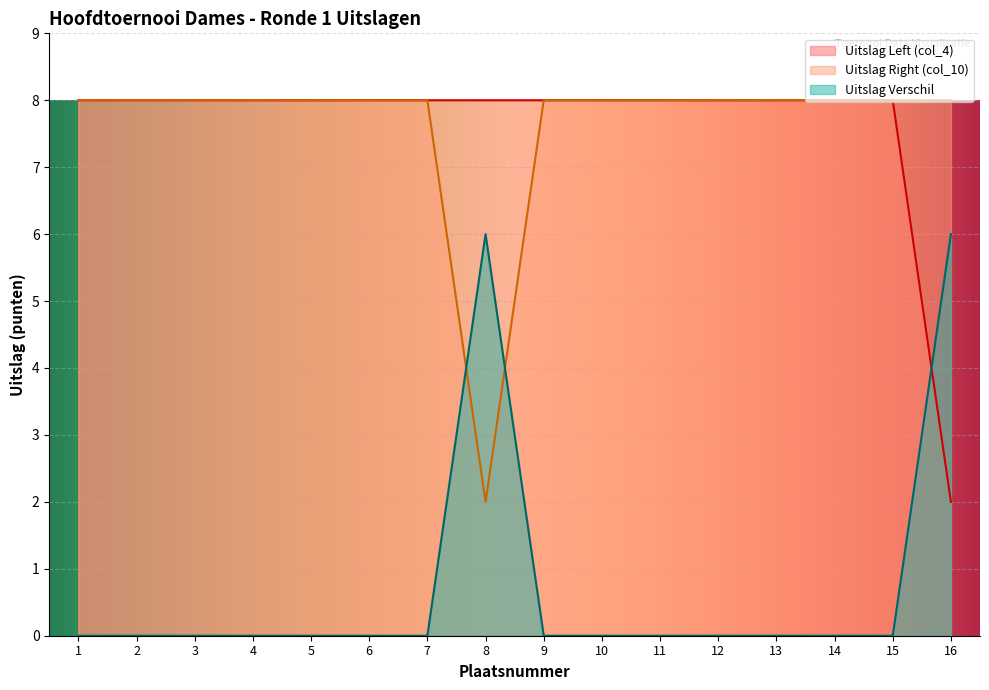

What is the value of the Uitslag Left (col_4) point at the 9th from the left?

8